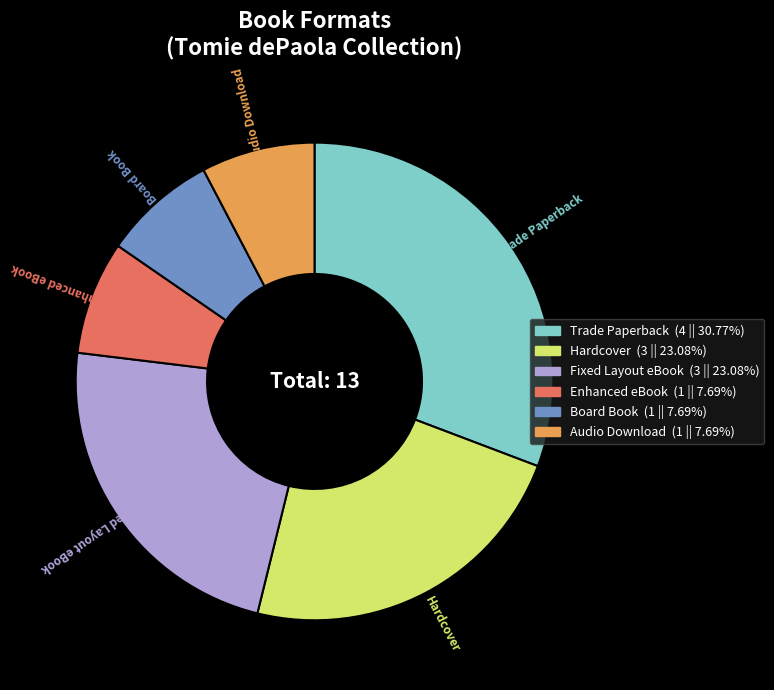

What is the largest slice in the pie chart?

Trade Paperback